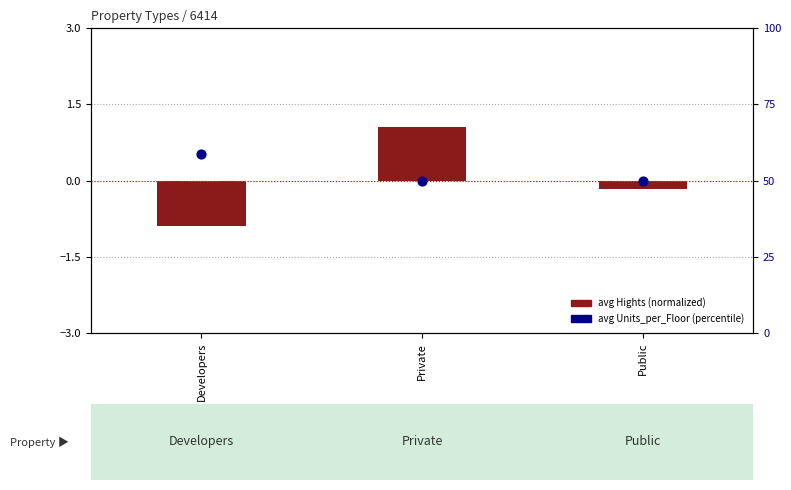

What is the total value across all series at Public?

49.8